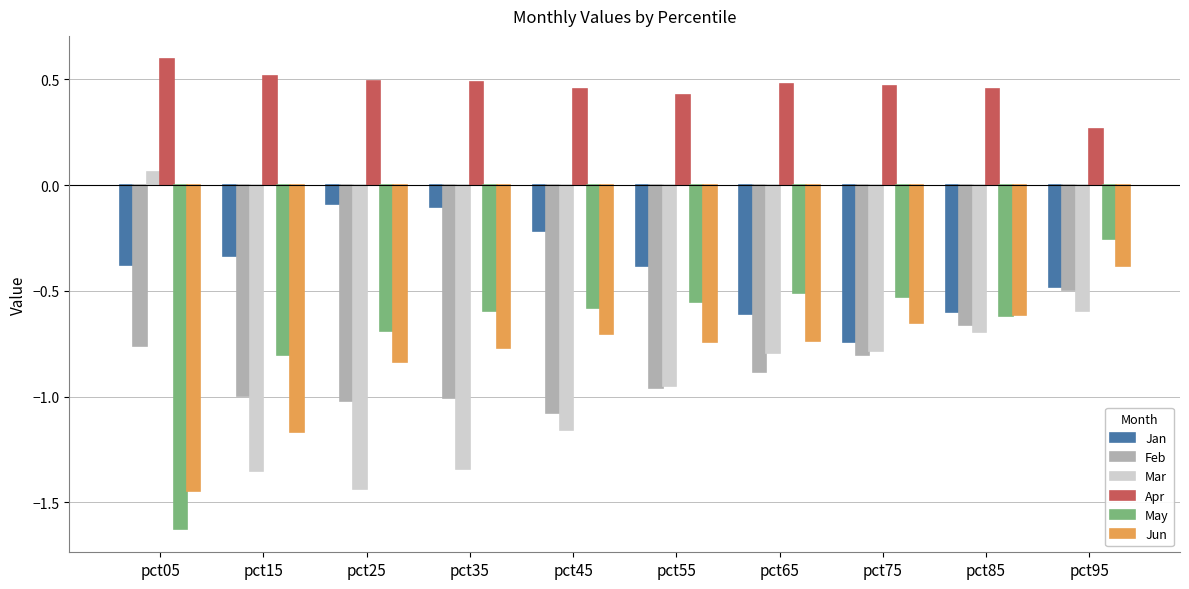

Which category has the lowest value across all series?

pct05